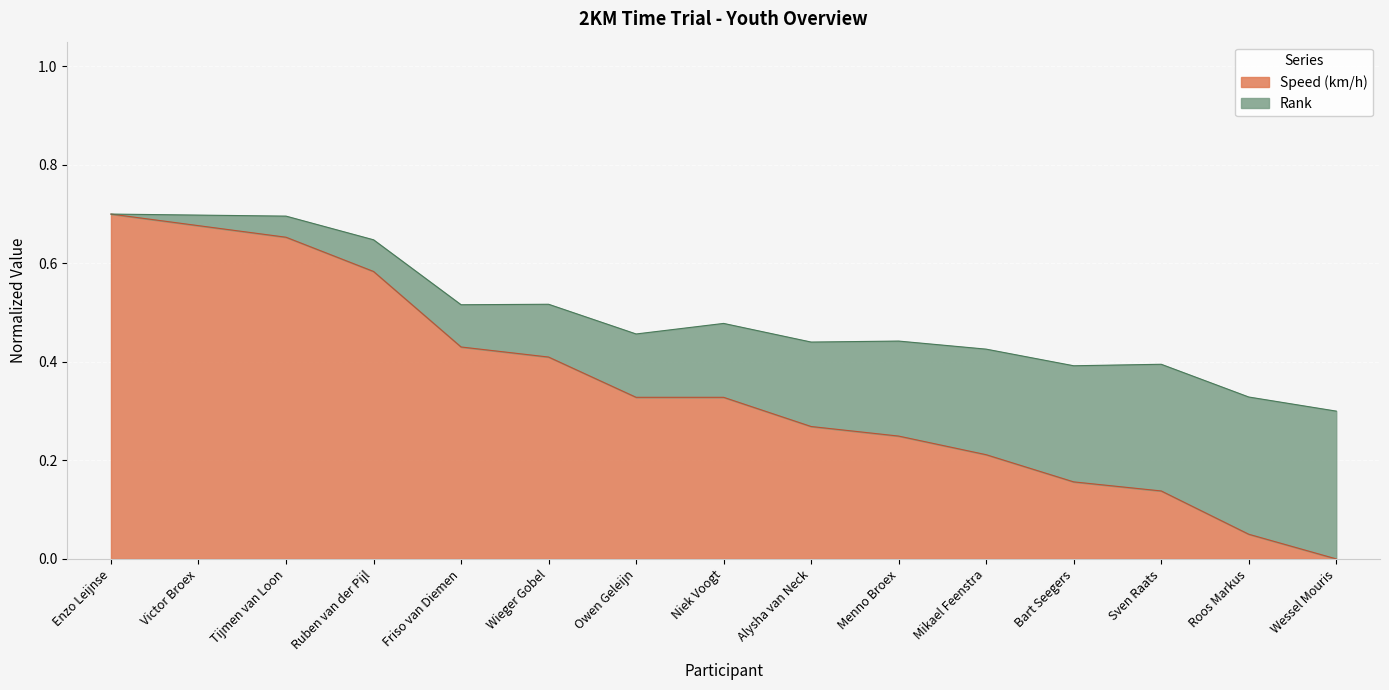

True or false: there are more than 0 points higher than both neighbors.

False